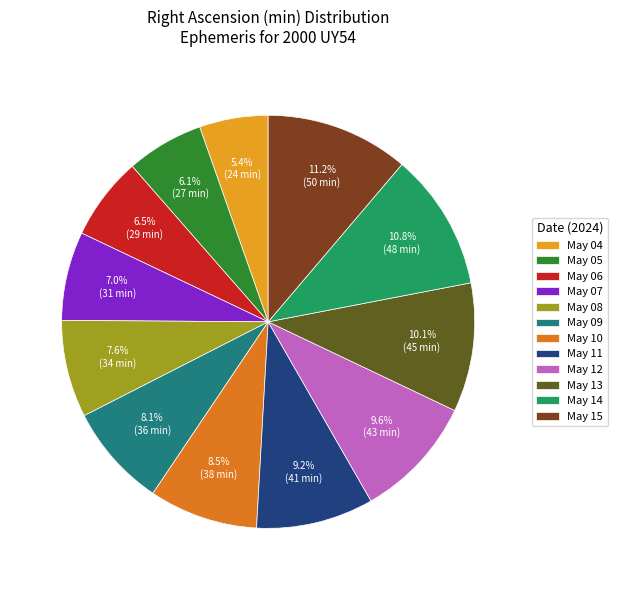

Is there any slice that represents more than half of the pie?

No